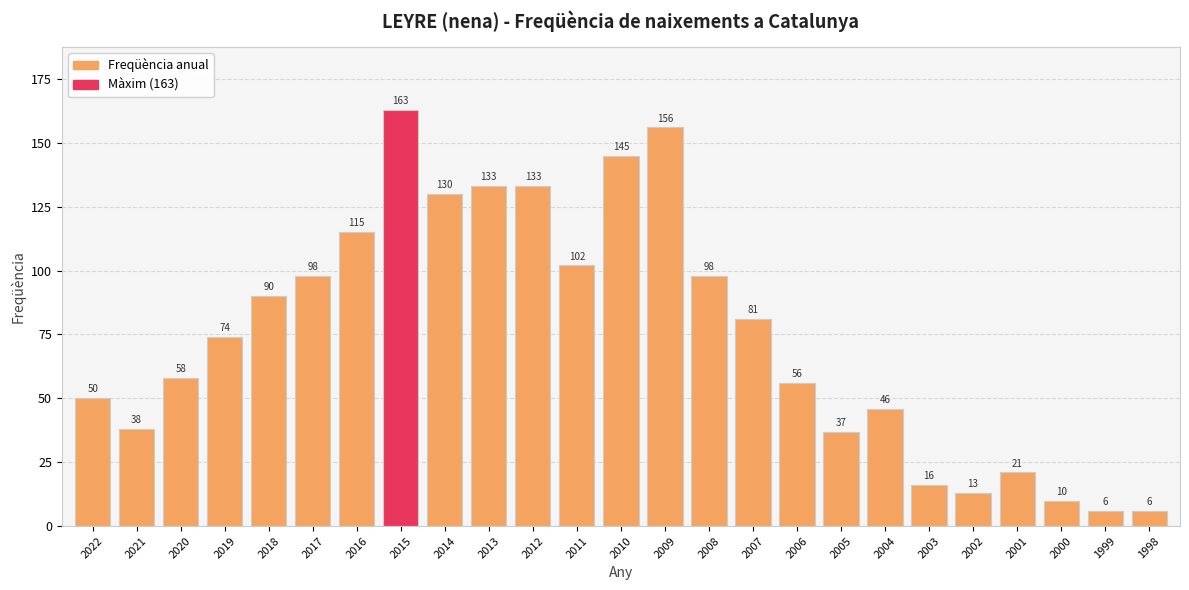

Approximately how many times larger is the value at 2022 compared to 2004?

1.1